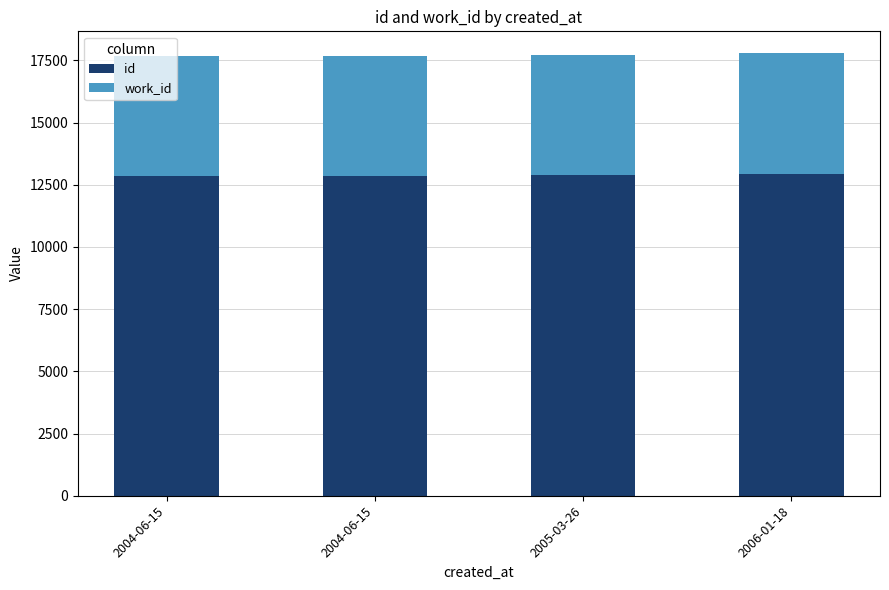

What are all the series names shown in the legend?

id, work_id